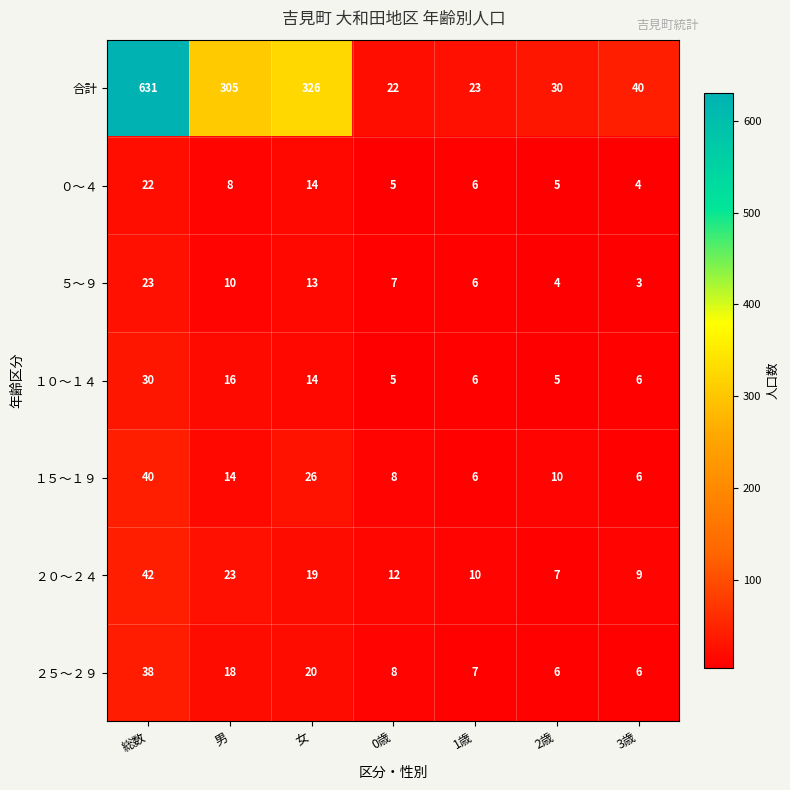

Rank the series by their maximum value, from lowest to highest.

０～４, ５～９, １０～１４, ２５～２９, １５～１９, ２０～２４, 合計